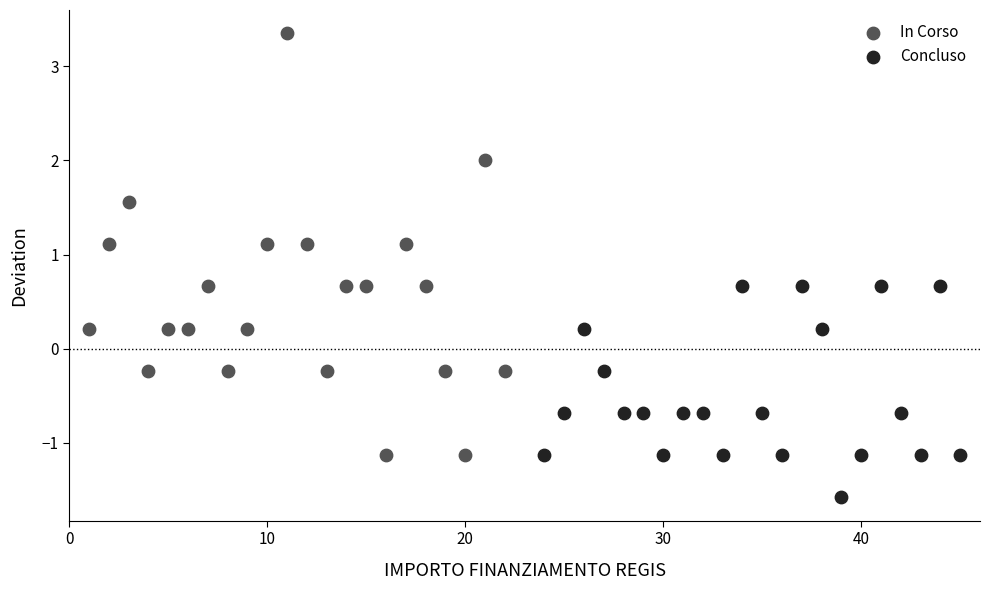

Which series contains the highest Y value?

In Corso